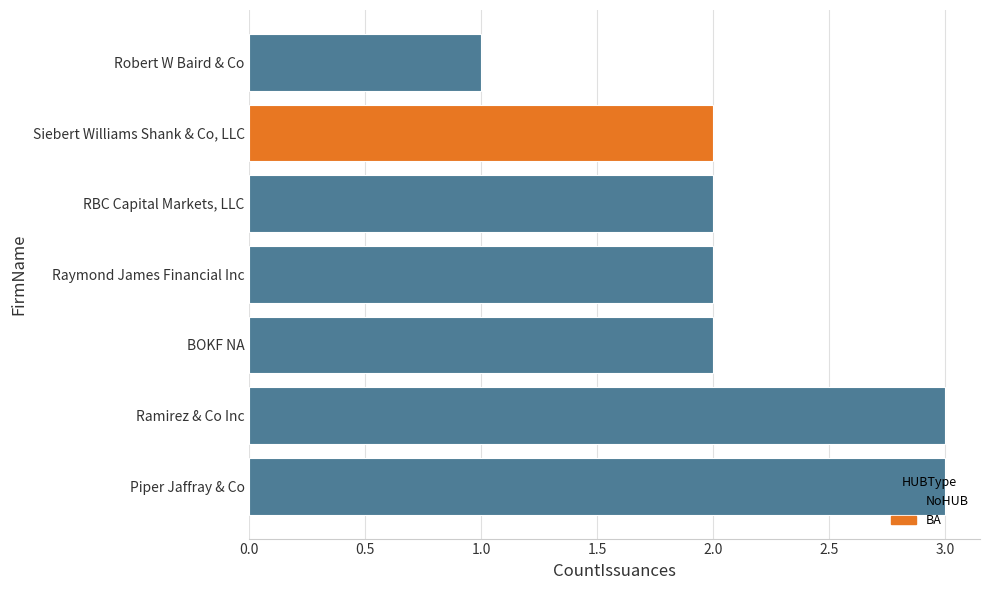

How many series are shown in this chart?

1